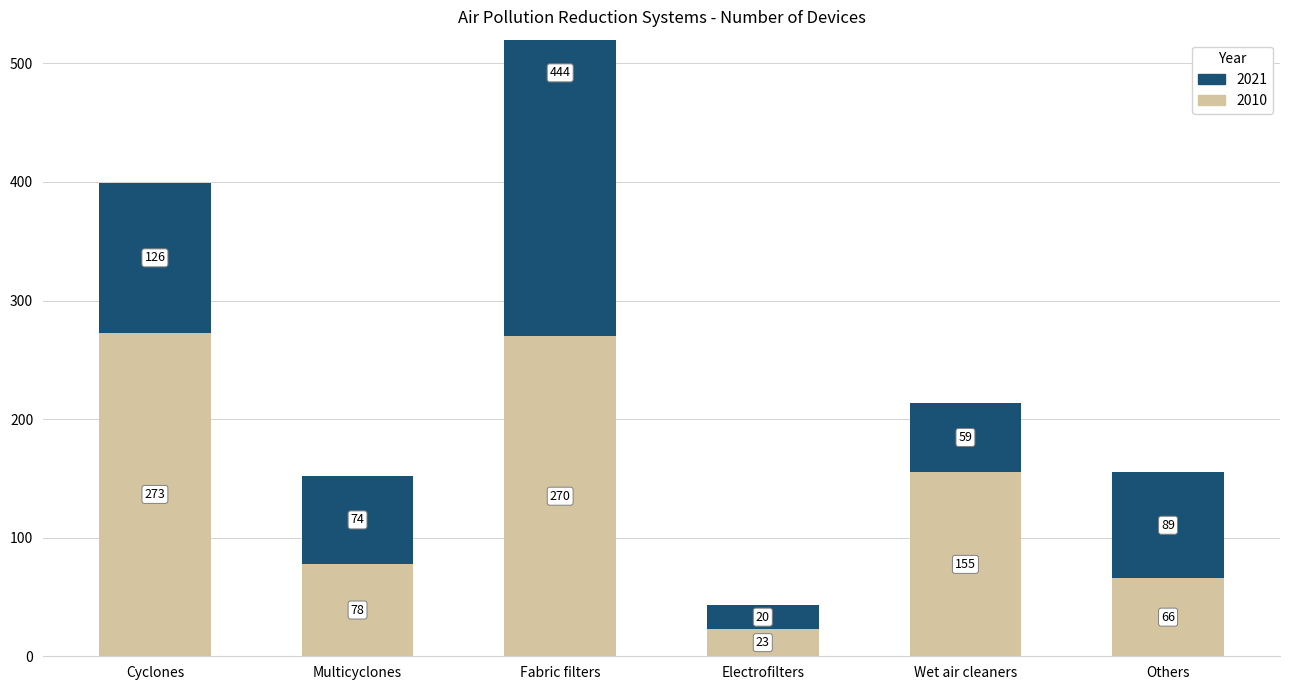

Rank the series by their average value, from lowest to highest.

2020, 2010